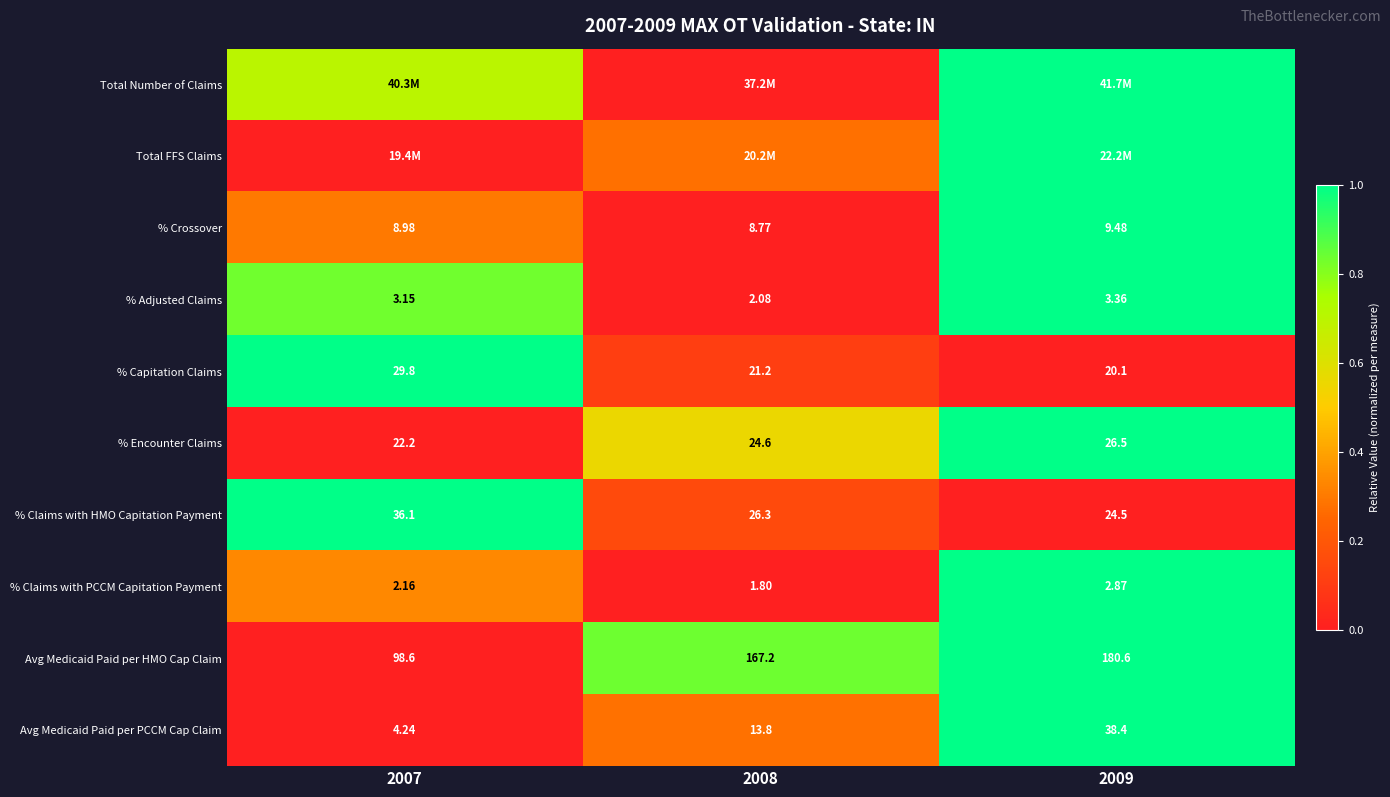

What is the greatest value displayed?

1.0